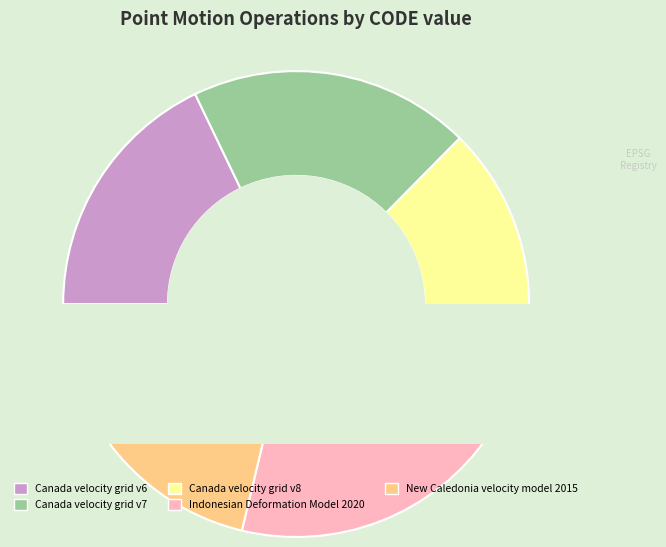

To the nearest percent, what is the combined percentage of New Caledonia velocity model 2015 and Indonesian Deformation Model 2020?

41%